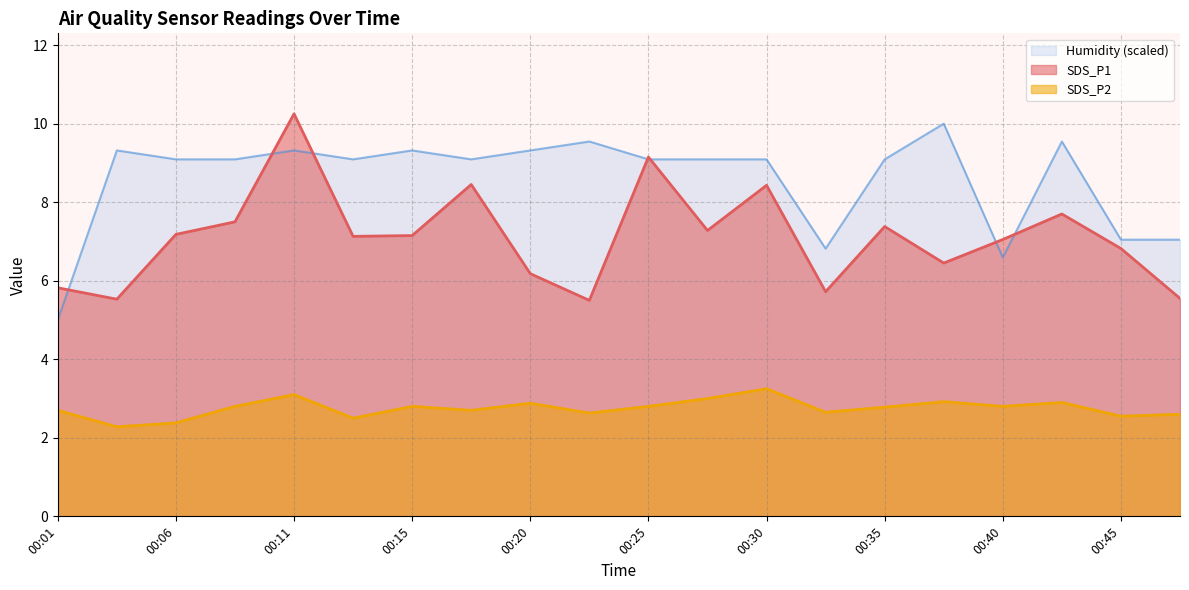

What is the highest value of the SDS_P1 series?

10.2